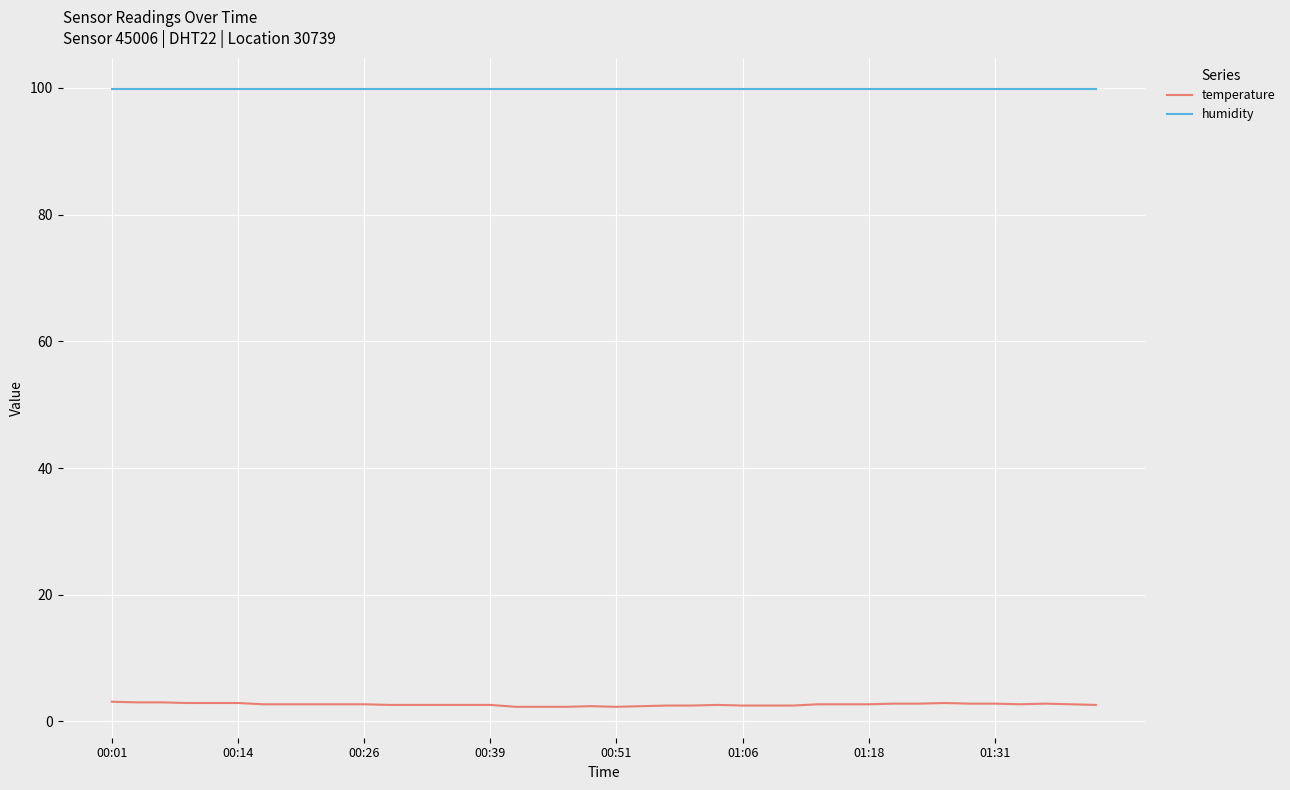

Rank the series by their maximum value, from lowest to highest.

temperature, humidity